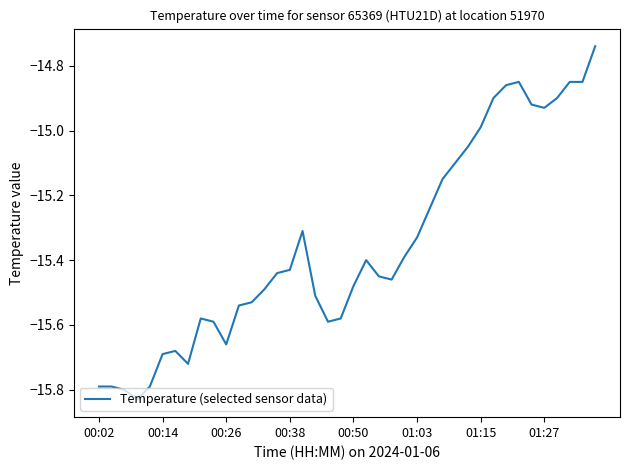

What is the difference between the maximum and minimum values?

1.1